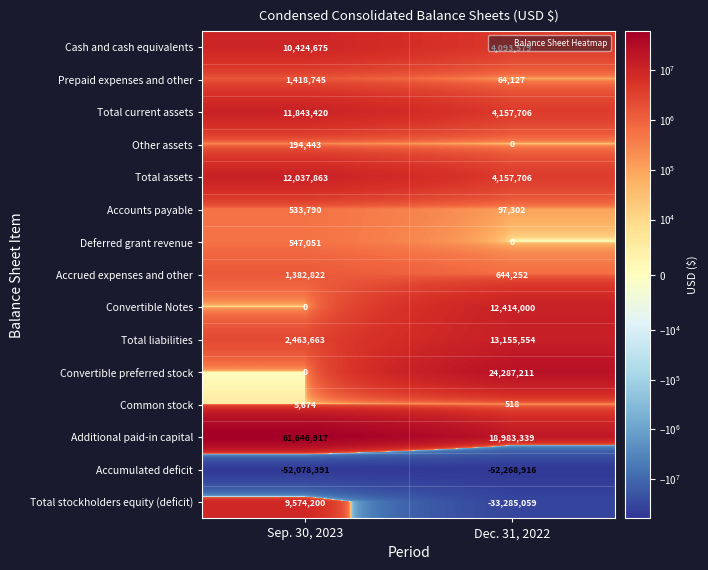

Which series has the widest spread of values?

Total stockholders equity (deficit)